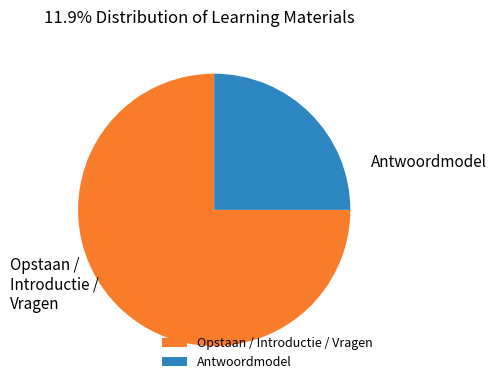

Combined, do Opstaan / Introductie / Vragen and Antwoordmodel account for over 50%?

Yes